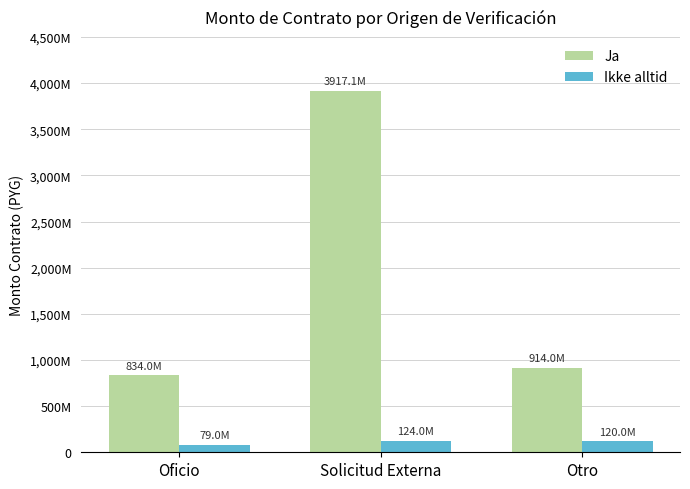

What is the label of the 1st bar from the left?

Oficio